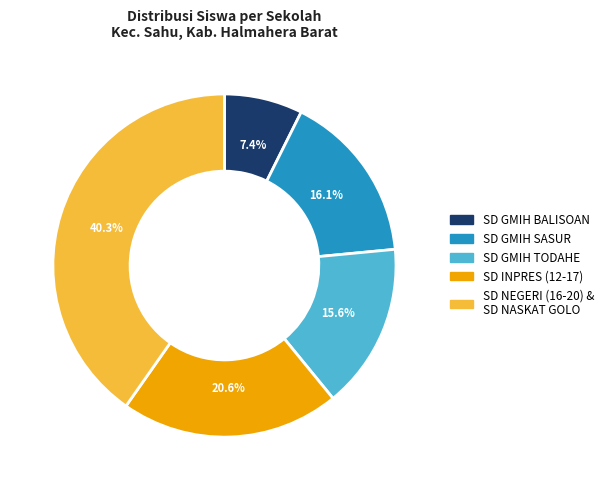

Is there a majority slice in this chart?

No